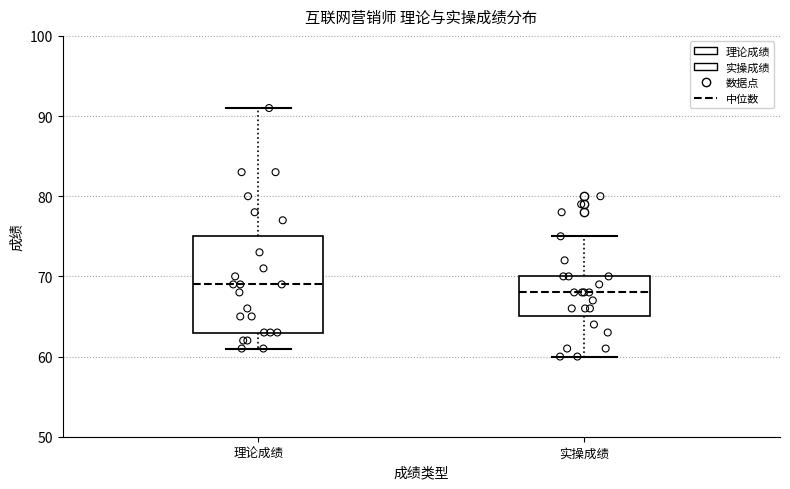

Which box has the highest median line?

理论成绩